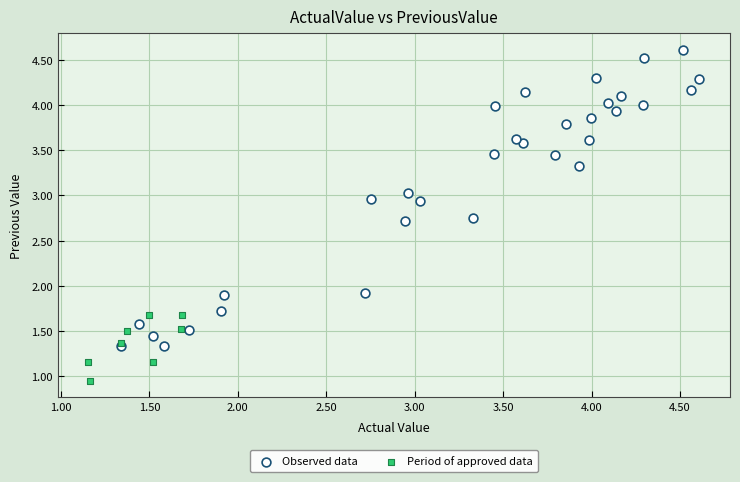

Which series reaches the minimum Y coordinate?

Period of approved data